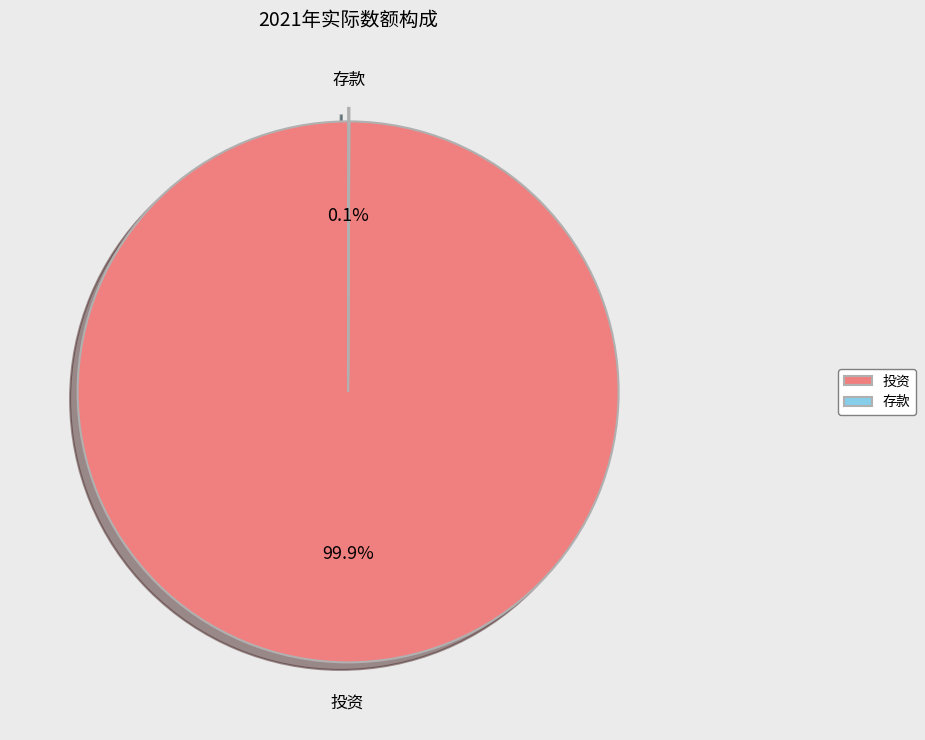

Is there any slice that represents more than half of the pie?

Yes